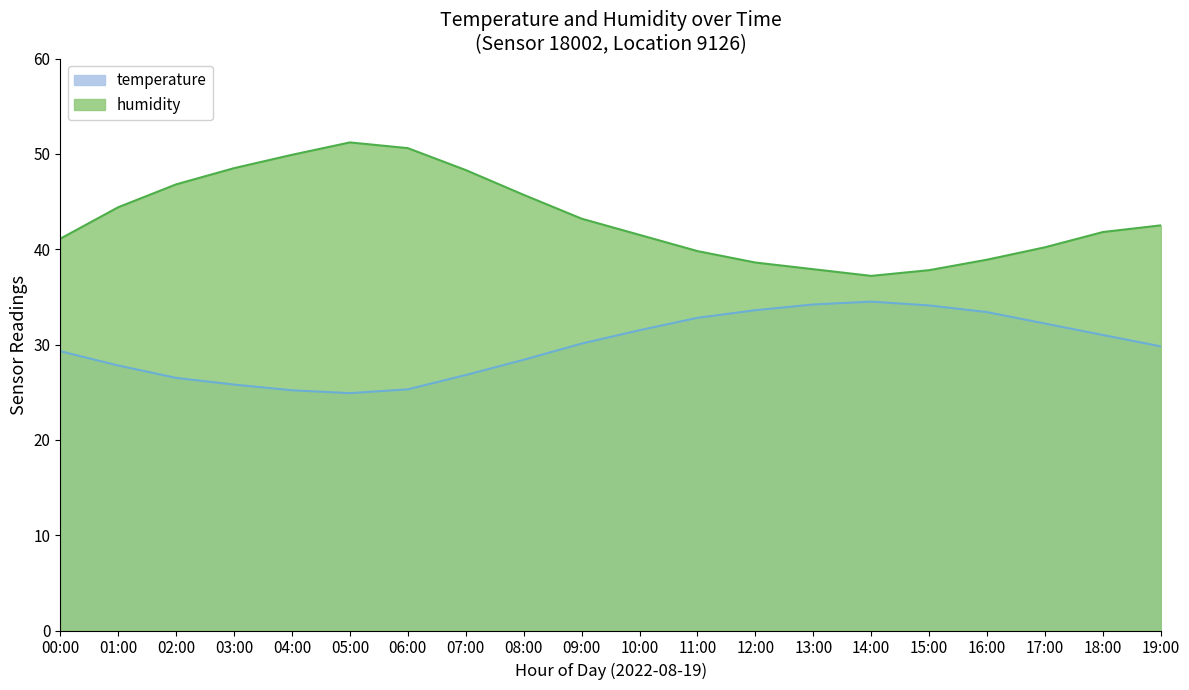

True or false: temperature and humidity cross at least once.

False